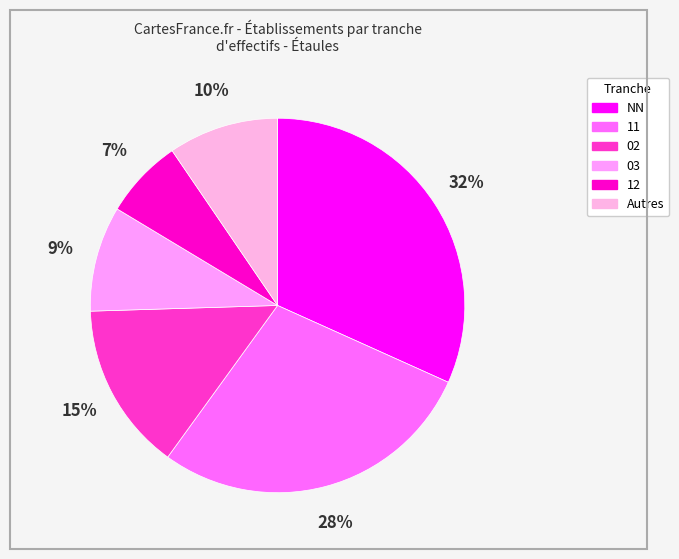

Is there any slice that represents more than half of the pie?

No